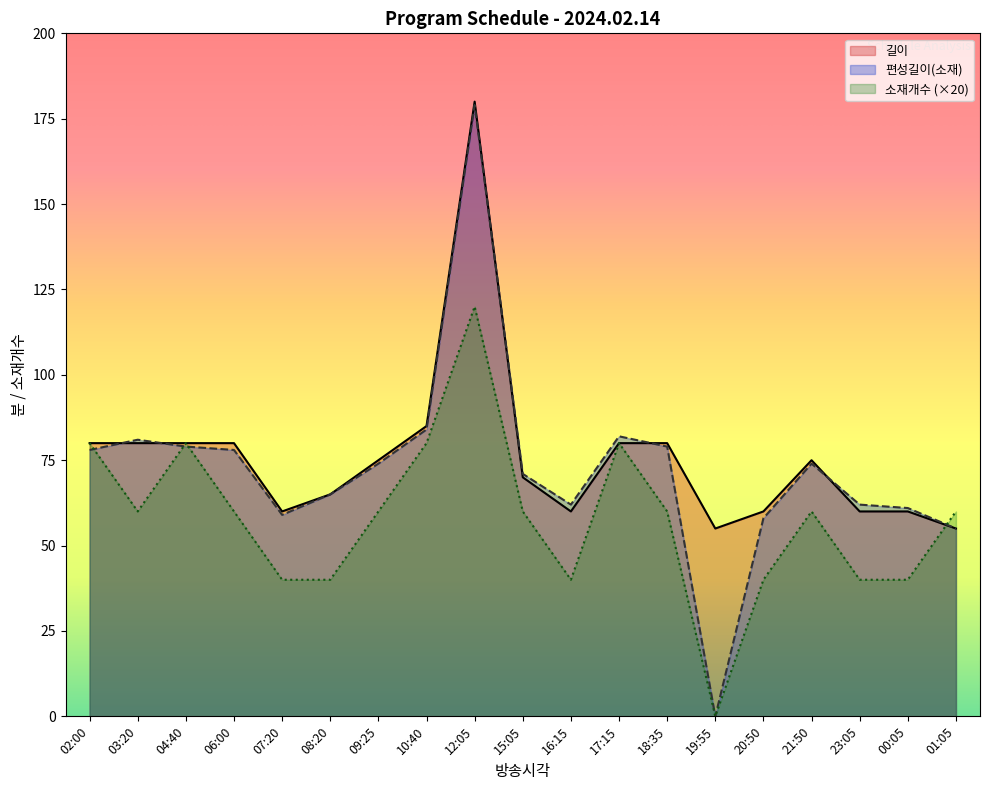

What are all the series names shown in the legend?

길이, 편성길이(소재), 소재개수 (×20)